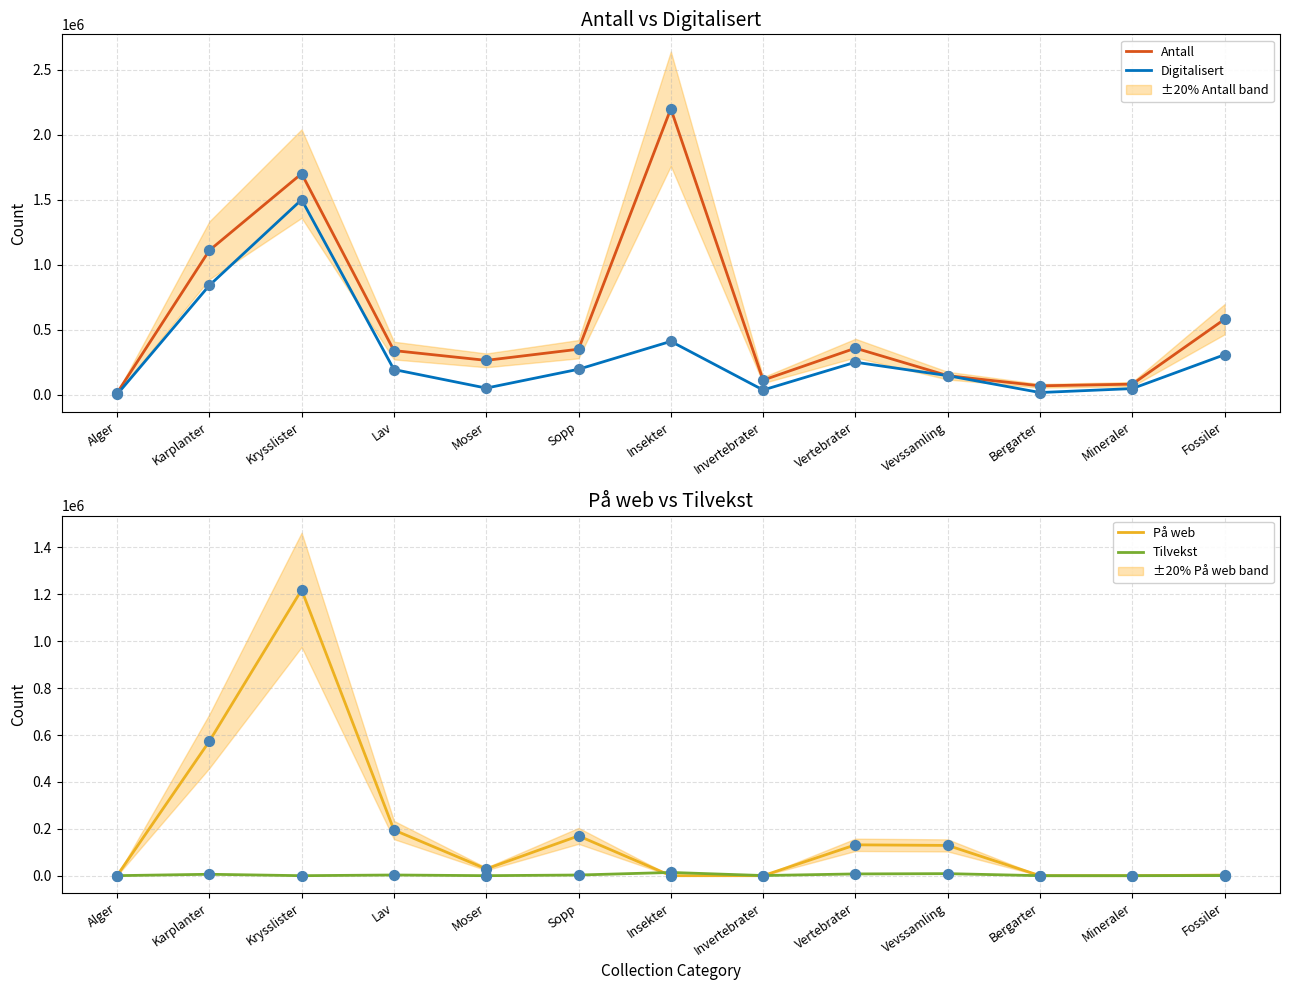

Is the value of På web at Alger greater than the value of Tilvekst at Alger?

No